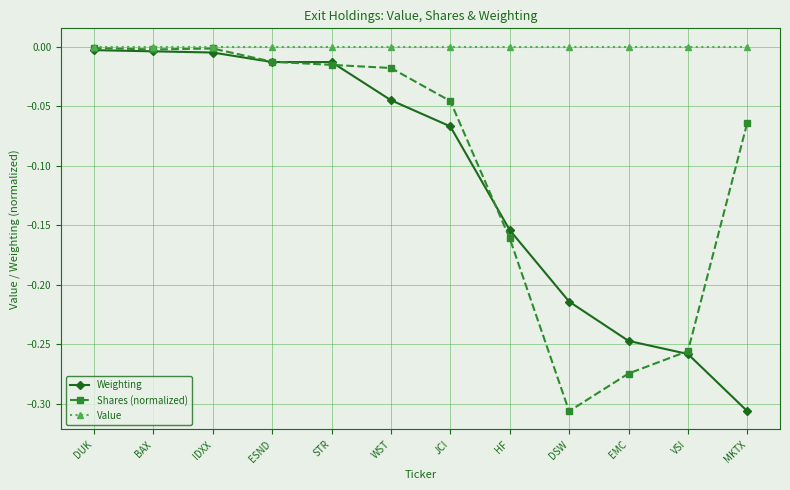

How many categories are shown in the chart?

12